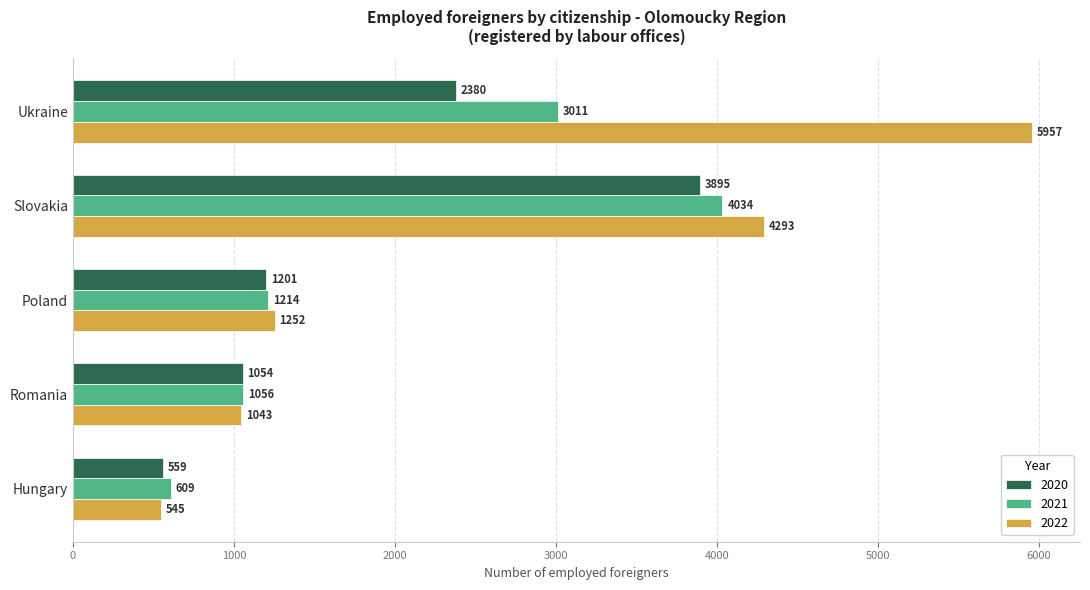

What value does the 2021 series have at Slovakia, to the nearest 10?

4030